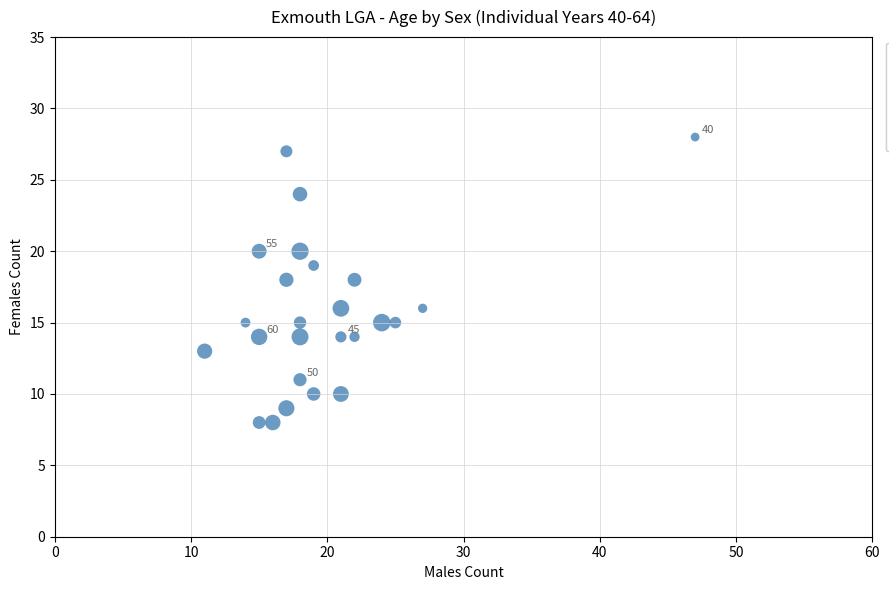

What is the range of X values (max minus min)?

36